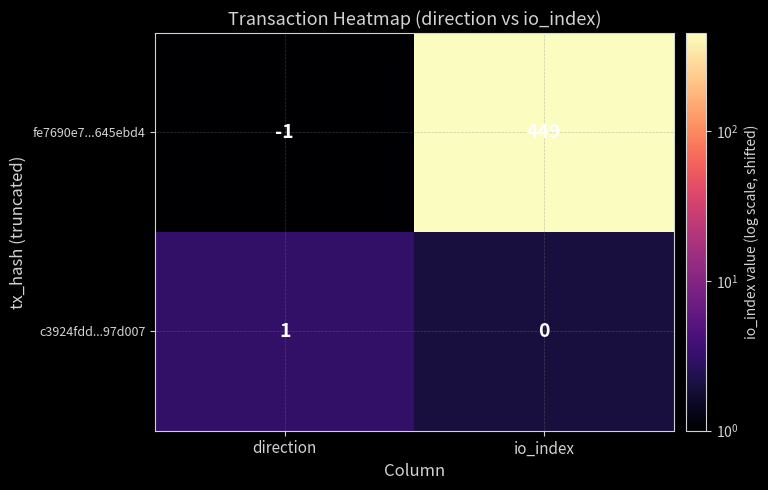

At how many categories does at least one series exceed 99?

1